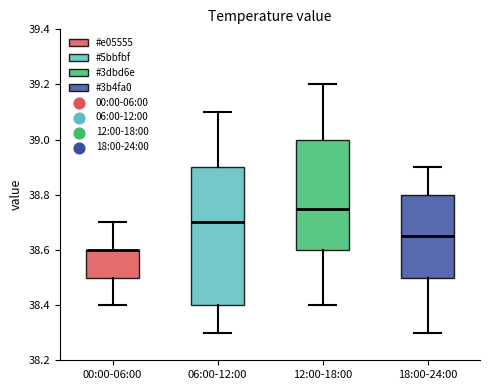

Comparing the boxes themselves (not the whiskers), which one is the tallest?

06:00-12:00